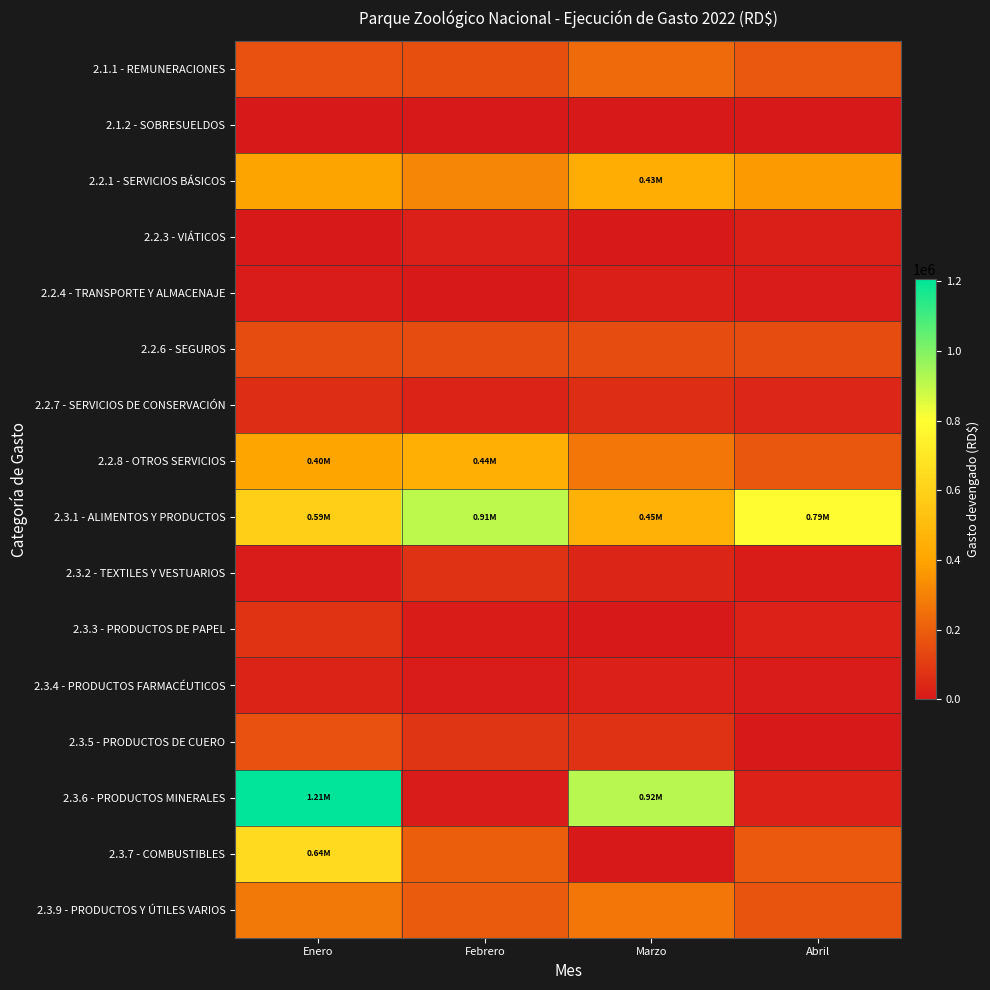

Rank the series at Febrero from highest to lowest value.

2.3.1 - ALIMENTOS Y PRODUCTOS, 2.2.8 - OTROS SERVICIOS, 2.2.1 - SERVICIOS BÁSICOS, 2.3.7 - COMBUSTIBLES, 2.3.9 - PRODUCTOS Y ÚTILES VARIOS, 2.1.1 - REMUNERACIONES, 2.2.6 - SEGUROS, 2.3.5 - PRODUCTOS DE CUERO, 2.3.2 - TEXTILES Y VESTUARIOS, 2.2.7 - SERVICIOS DE CONSERVACIÓN, 2.2.3 - VIÁTICOS, 2.3.3 - PRODUCTOS DE PAPEL, 2.3.6 - PRODUCTOS MINERALES, 2.3.4 - PRODUCTOS FARMACÉUTICOS, 2.2.4 - TRANSPORTE Y ALMACENAJE, 2.1.2 - SOBRESUELDOS